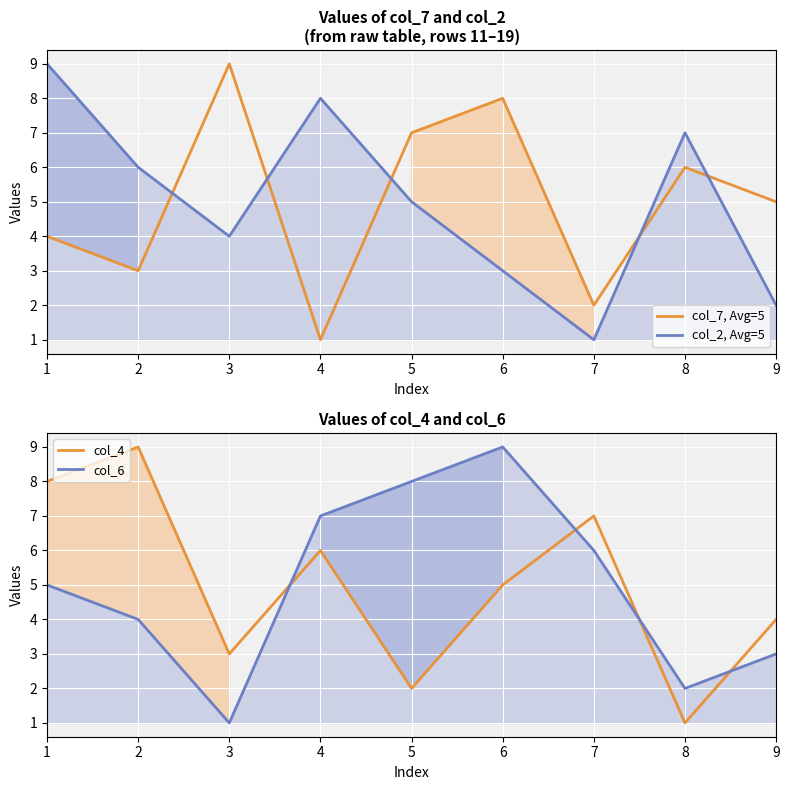

Does the chart display data point markers on the line(s)?

No